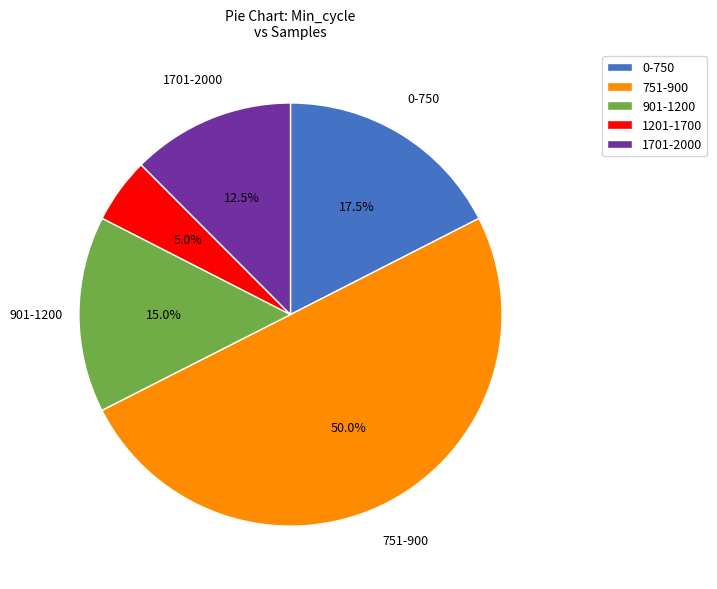

What is the majority slice?

751-900